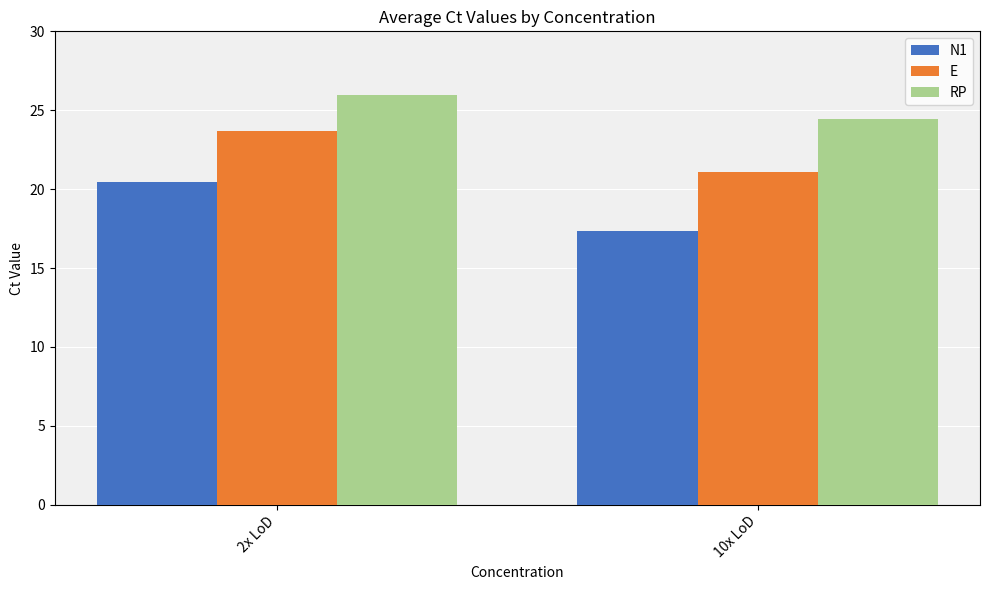

What is the total value across all series at 10x LoD?

62.9